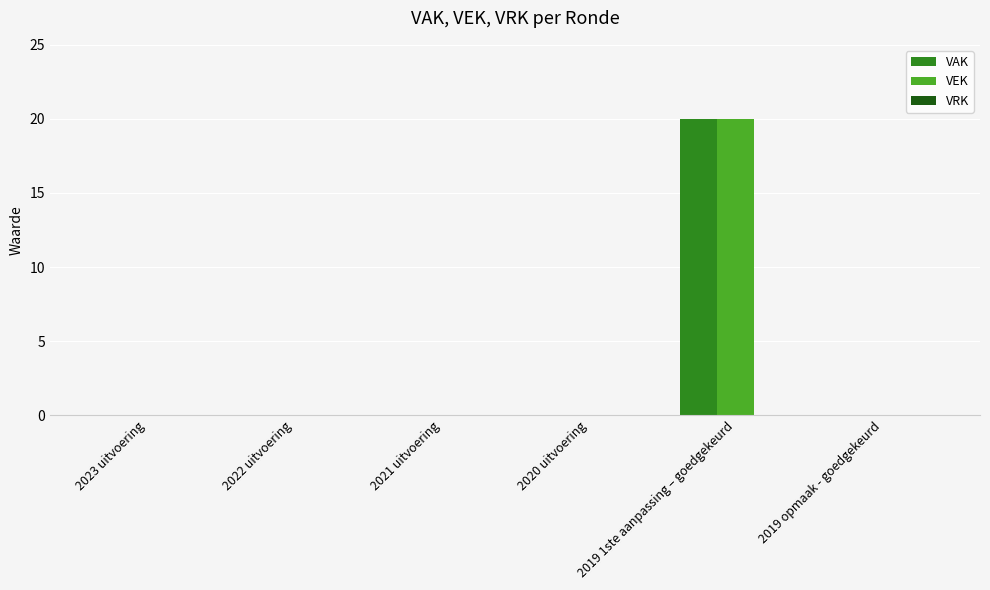

What is the greatest value displayed?

20